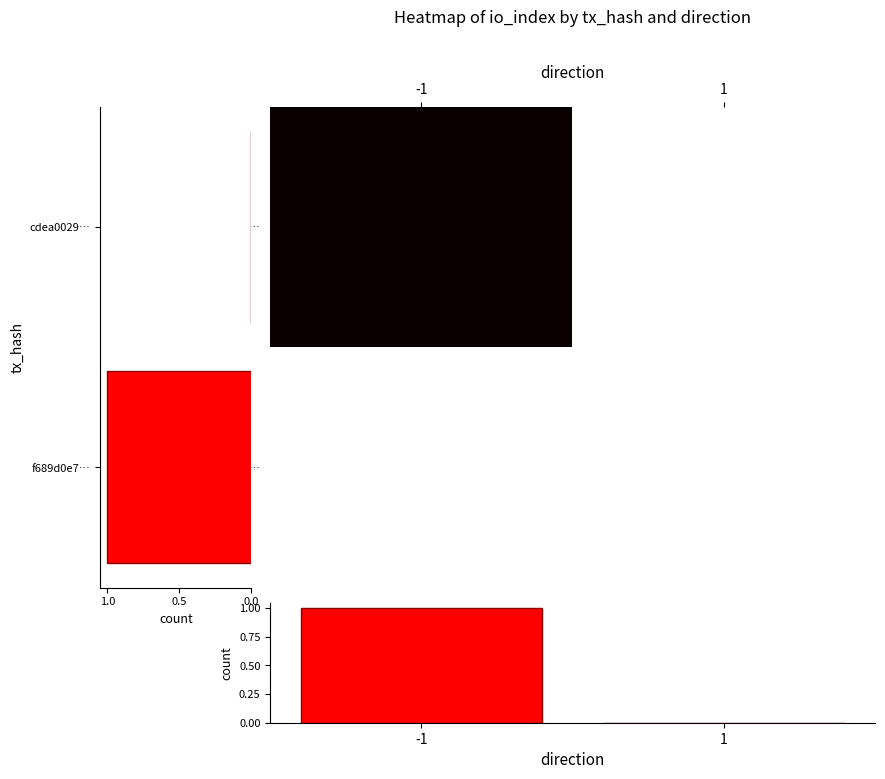

How many data points does each series have?

2